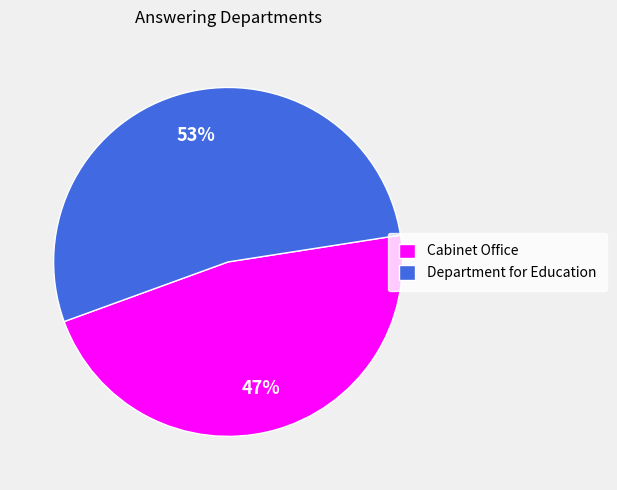

Is the sum of Cabinet Office and Department for Education greater than half?

Yes